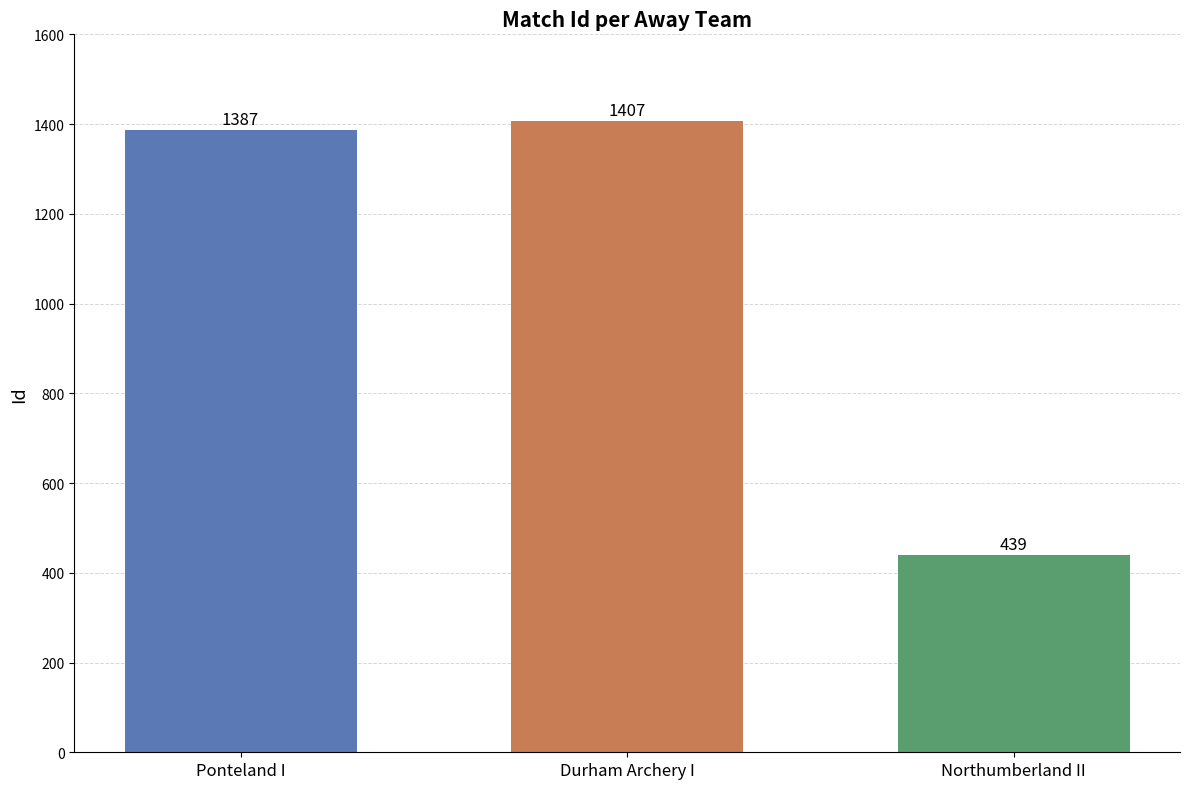

Is it true that the value at Ponteland I is 2493?

False